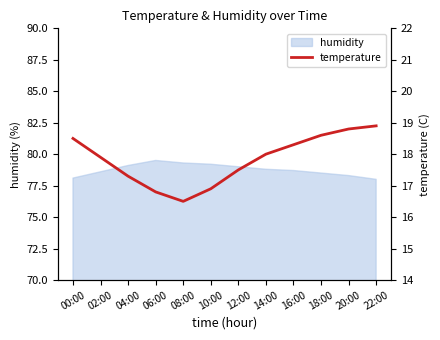

Which label corresponds to the smallest value in the chart?

08:00